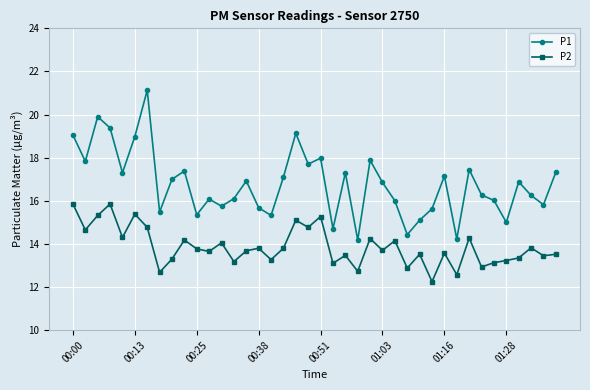

What is the average value of the P2 series?

13.9